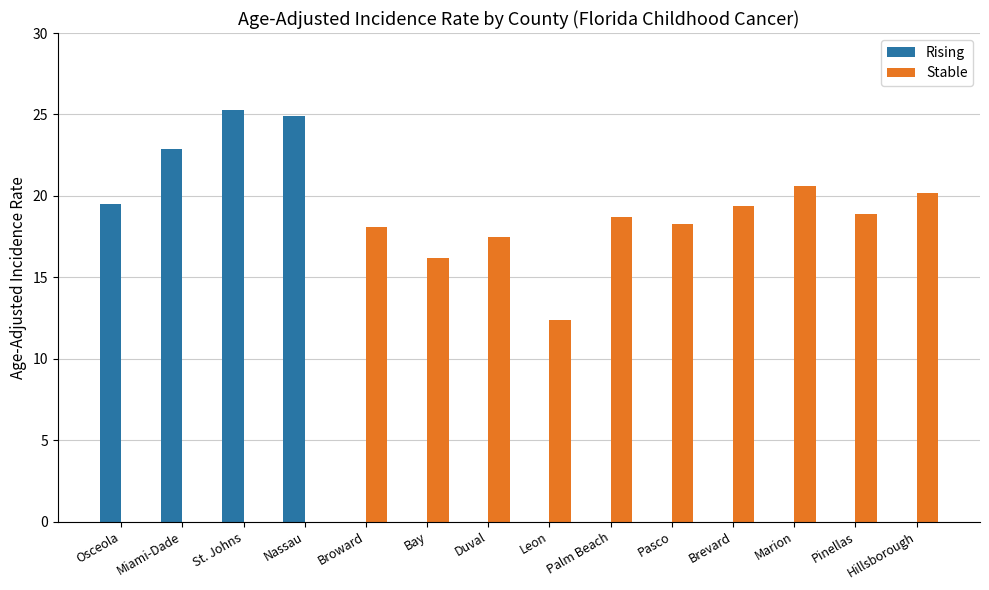

Which series has the largest total across all categories?

Stable